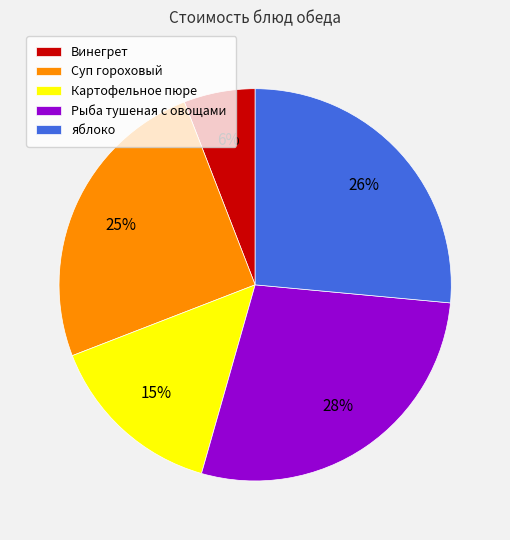

Between Картофельное пюре and Рыба тушеная с овощами, which is larger?

Рыба тушеная с овощами